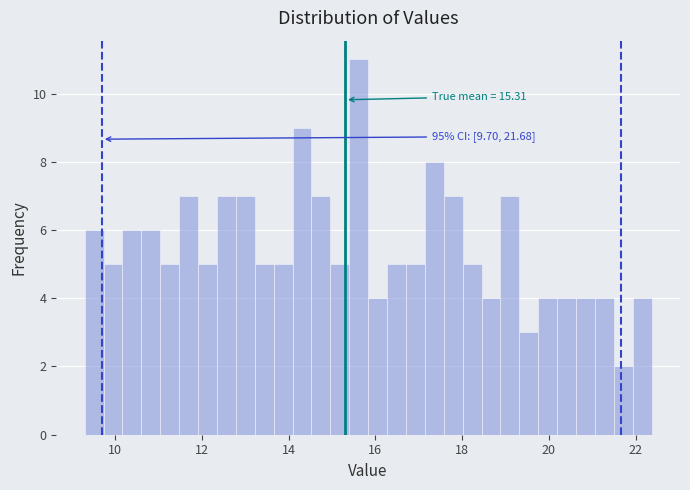

Around what value on the x-axis is the tallest bar? Give the approximate position of its centre, as read against the axis.

15.6